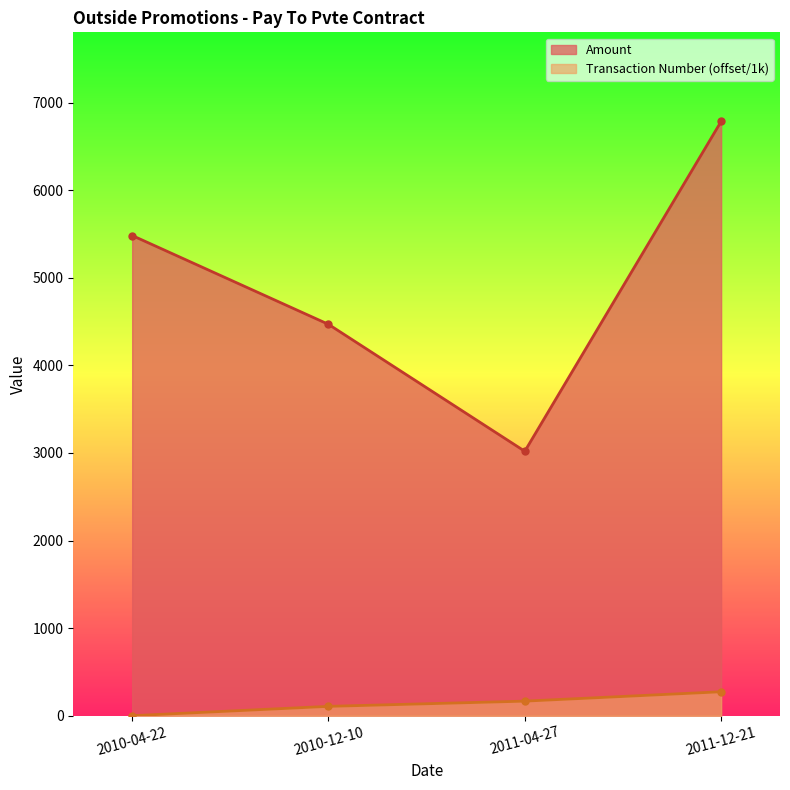

The value of Amount at 2011-04-27 is 3019.0. True or false?

True